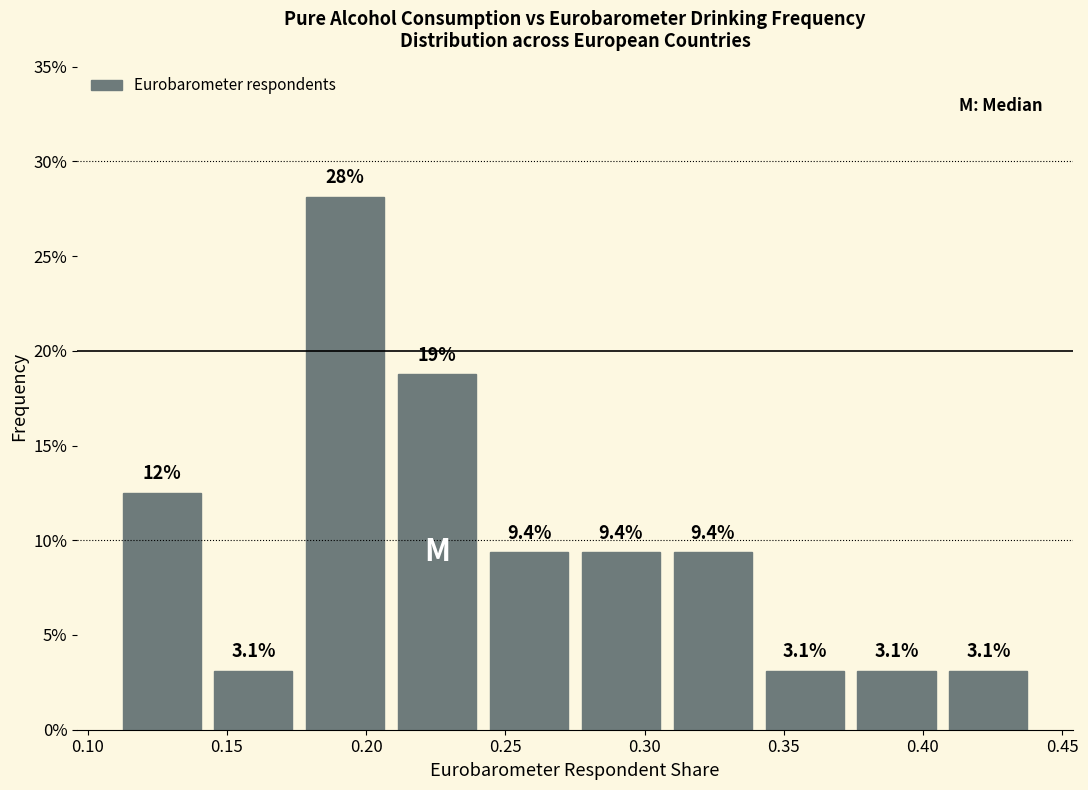

Which range on the x-axis has the tallest bar?

0.176 to 0.209